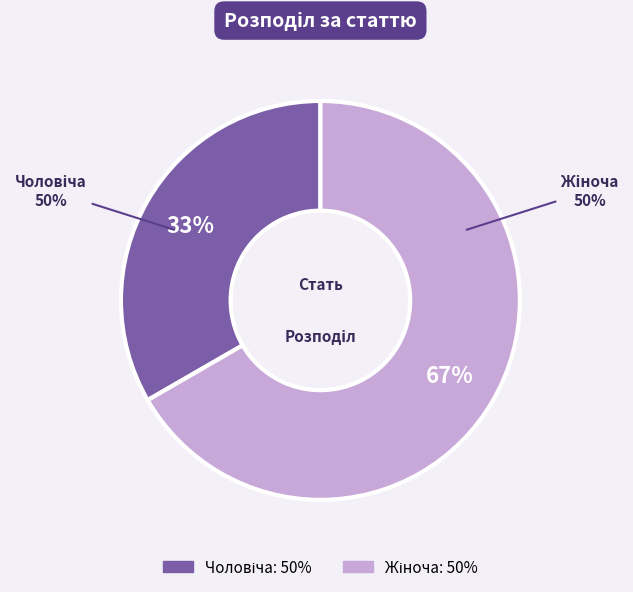

Between Жіноча and Чоловіча, which is larger?

Жіноча